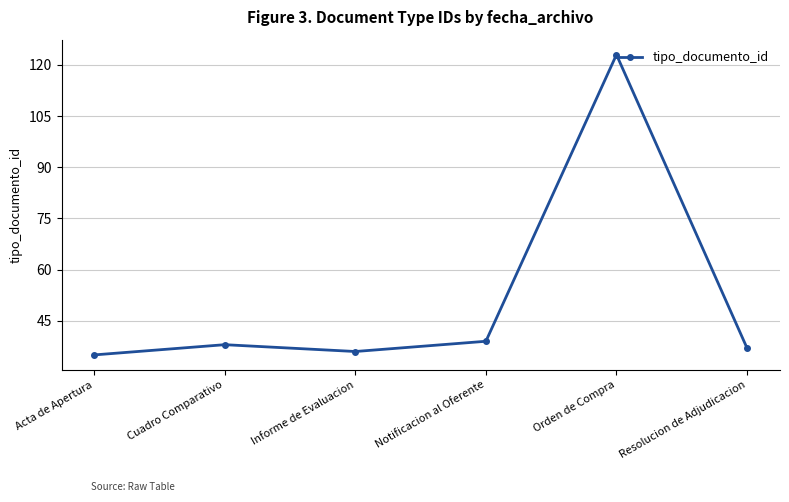

Rank the categories by value from lowest to highest.

Acta de Apertura, Informe de Evaluacion, Resolucion de Adjudicacion, Cuadro Comparativo, Notificacion al Oferente, Orden de Compra